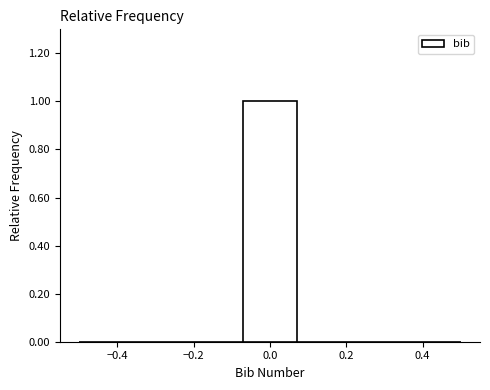

Which range on the x-axis has the tallest bar?

-0.08 to 0.08